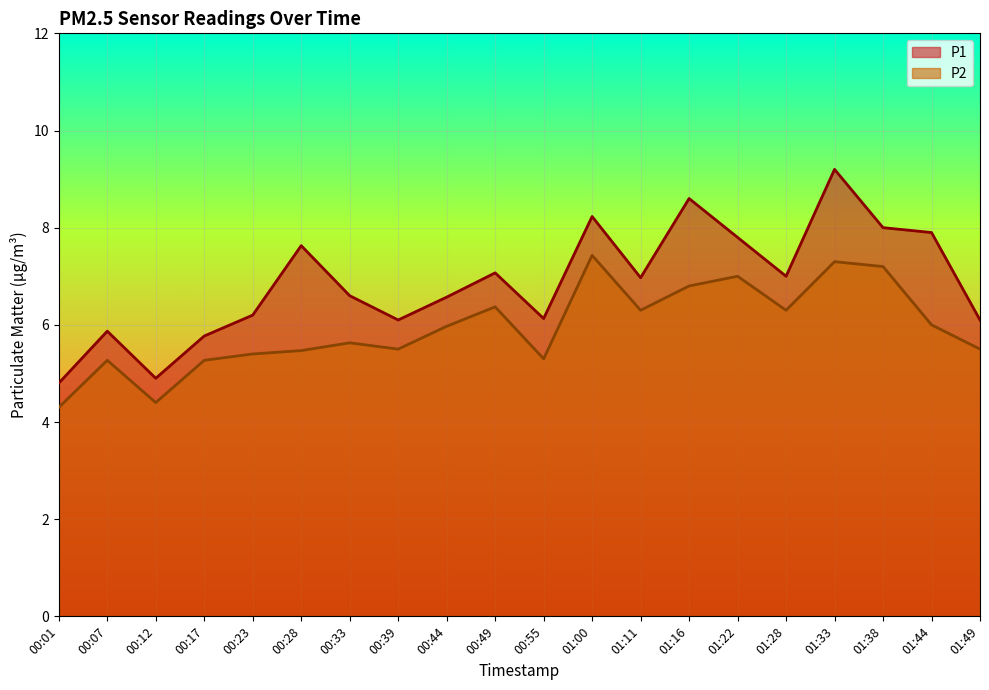

List the series in order of their overall mean, highest first.

P1, P2